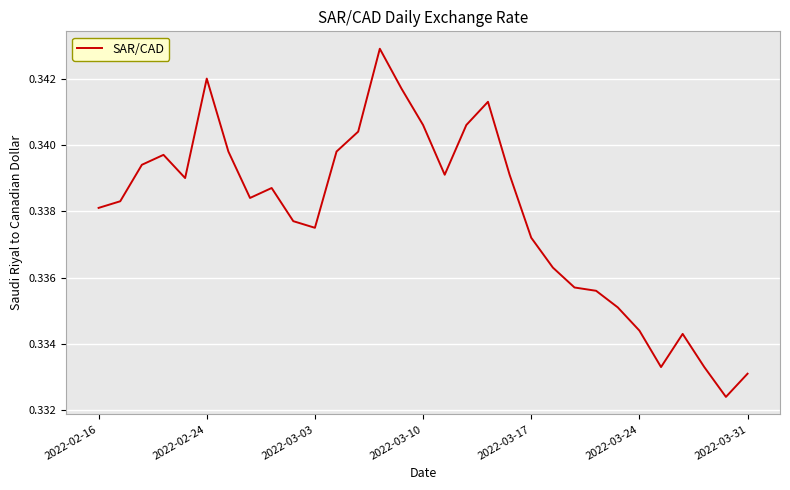

How many interior local peaks (higher than both neighbors) does the data have?

6